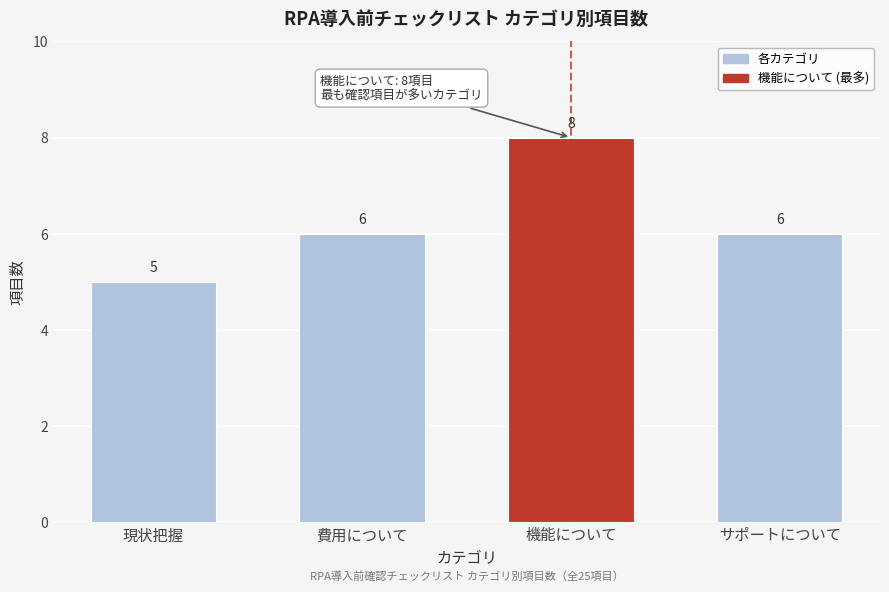

Reading left to right, transcribe all the data shown in this chart.

現状把握=5	費用について=6	機能について=8	サポートについて=6